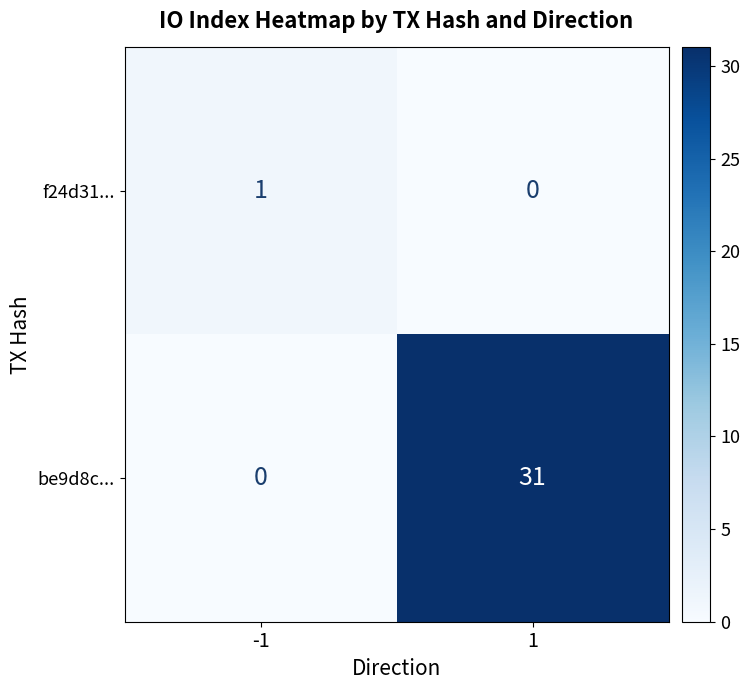

Which series has the widest spread of values?

be9d8c...